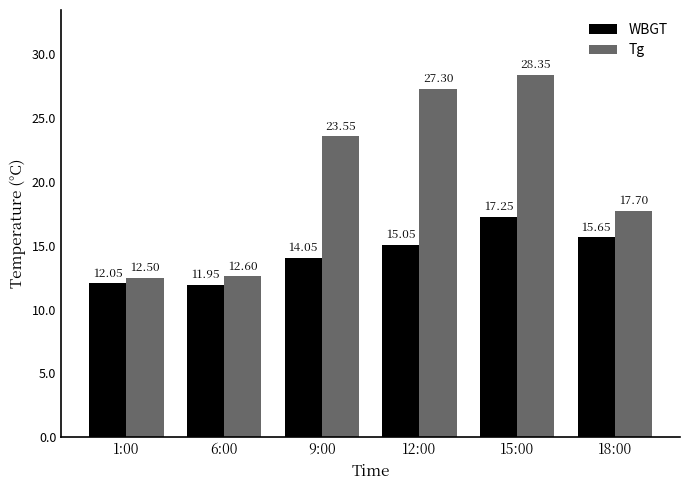

Rank the categories by Tg value from lowest to highest.

1:00, 6:00, 18:00, 9:00, 12:00, 15:00